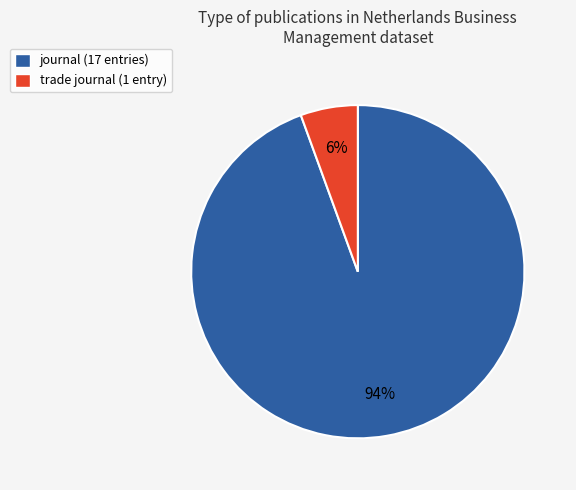

Which category has the smallest portion of the pie?

trade journal